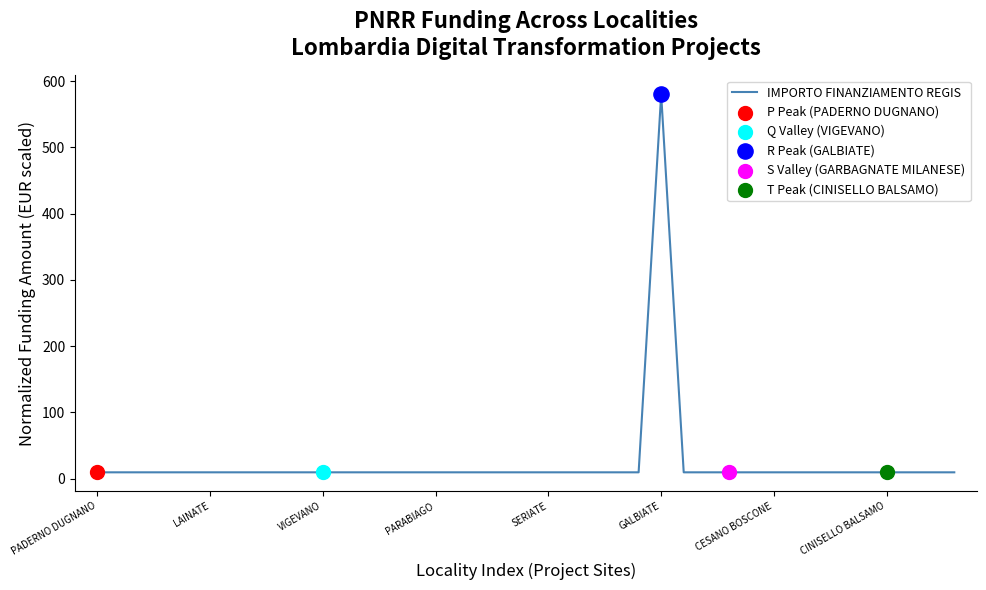

What is the difference between the maximum and minimum values?

570.3